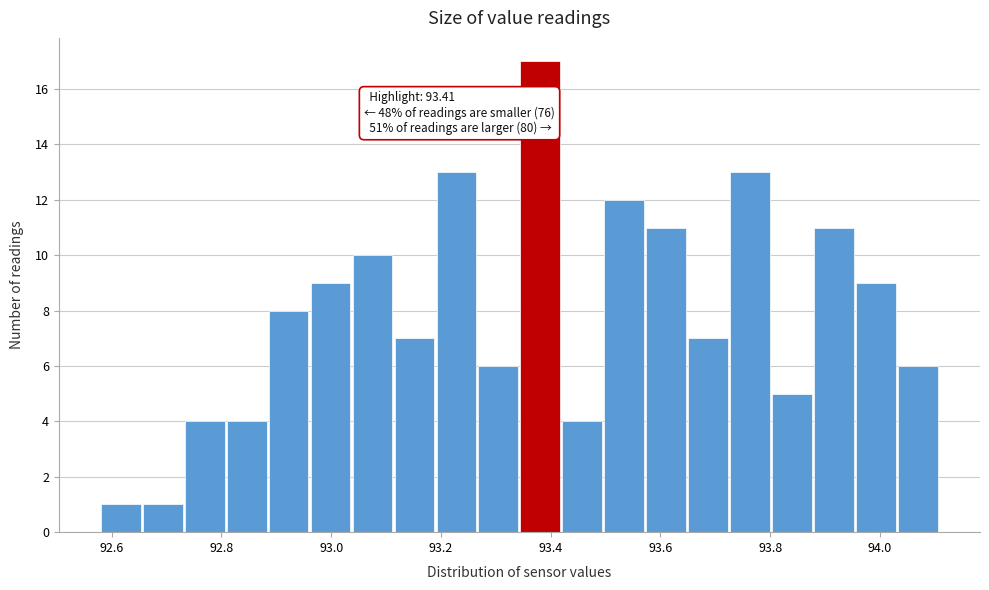

Read against the x-axis, roughly where is the centre of the tallest bar?

93.38